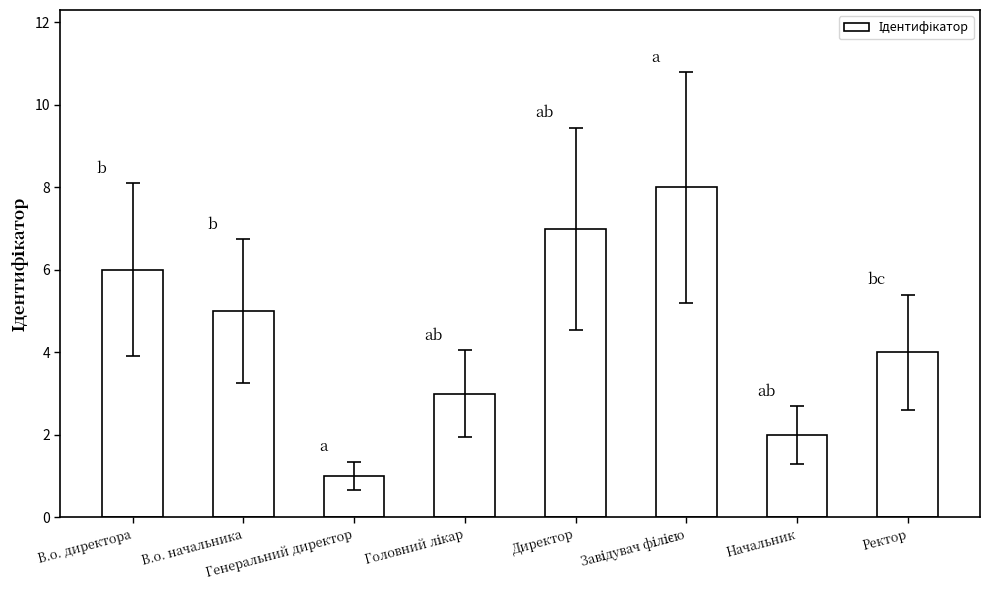

Reading left to right, transcribe all the data shown in this chart.

6	5	1	3	7	8	2	4